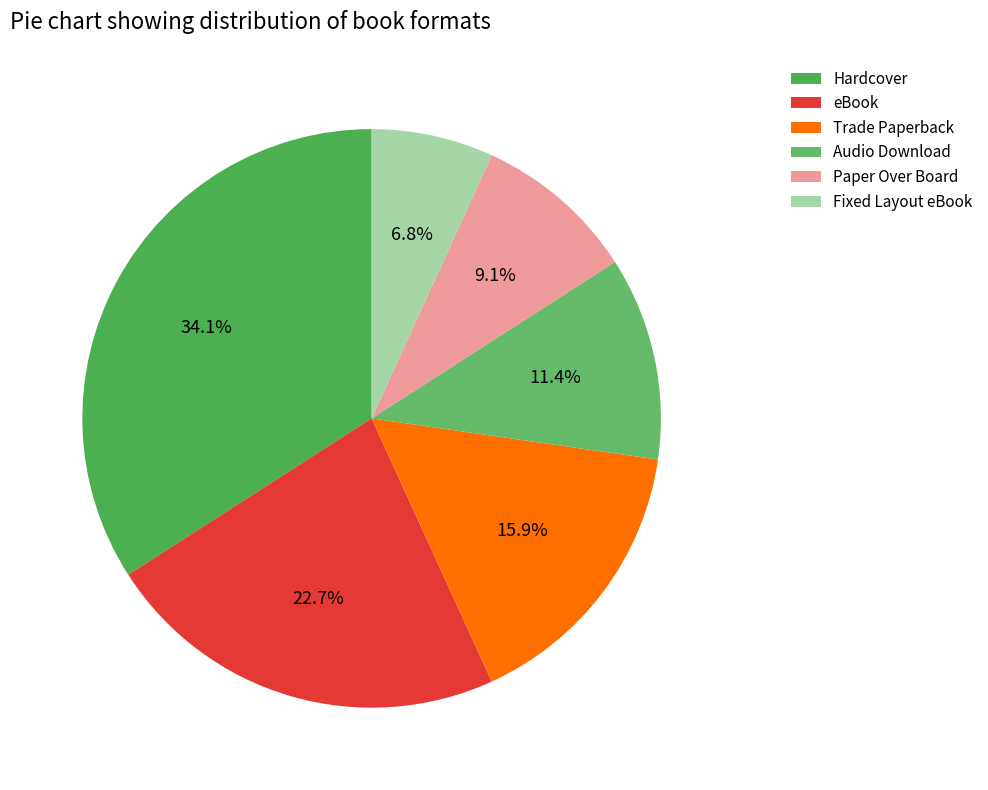

What percentage is the Trade Paperback slice, to the nearest percent?

16%